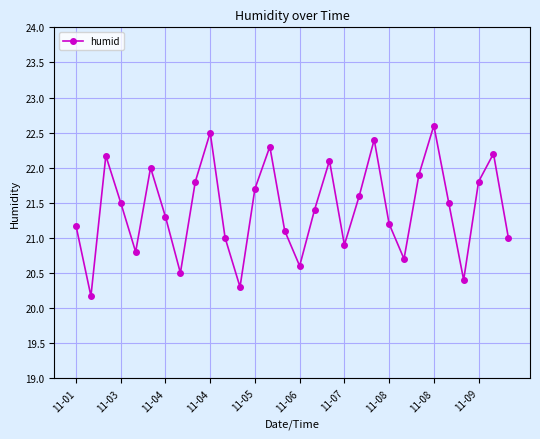

What is the average value?

21.4